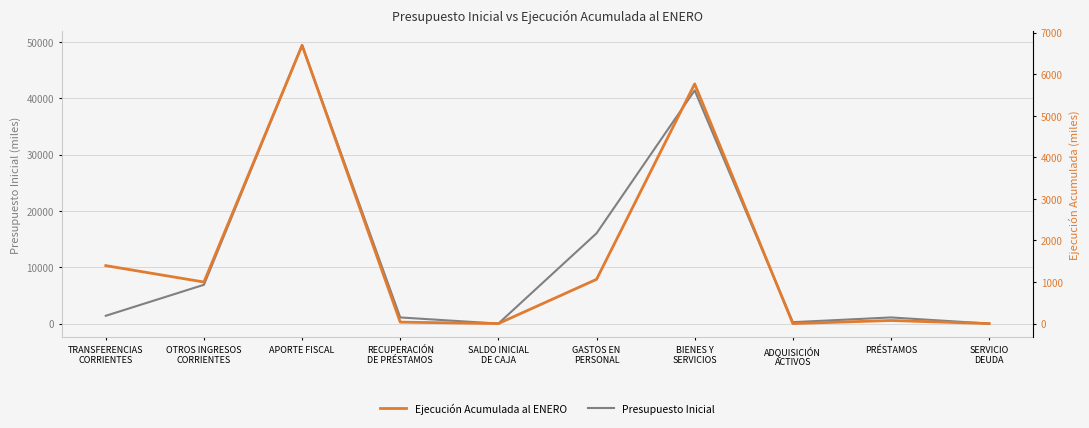

True or false: Presupuesto Inicial has a value of 6899 at OTROS INGRESOS
CORRIENTES.

True